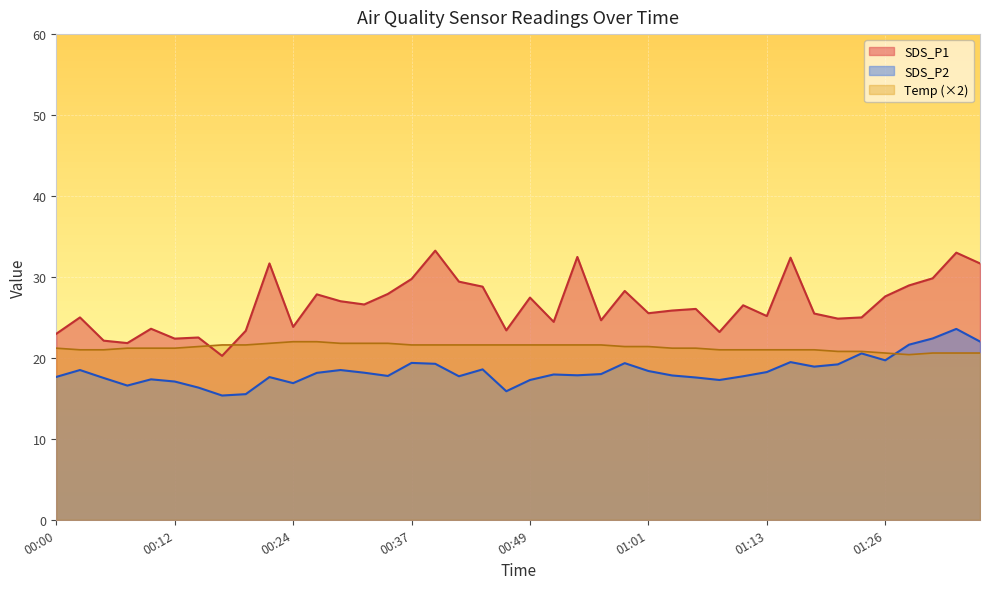

What are all the series names shown in the legend?

SDS_P1, SDS_P2, Temp (×2)